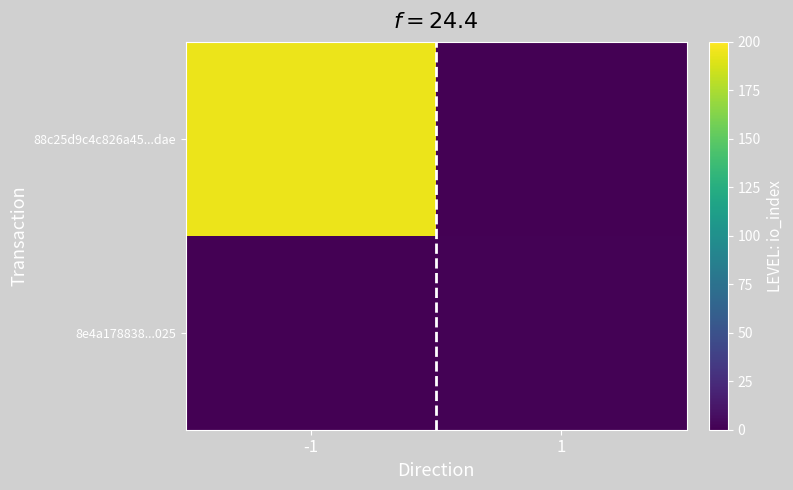

Which series has the largest total across all categories?

88c25d9c4c826a45...dae